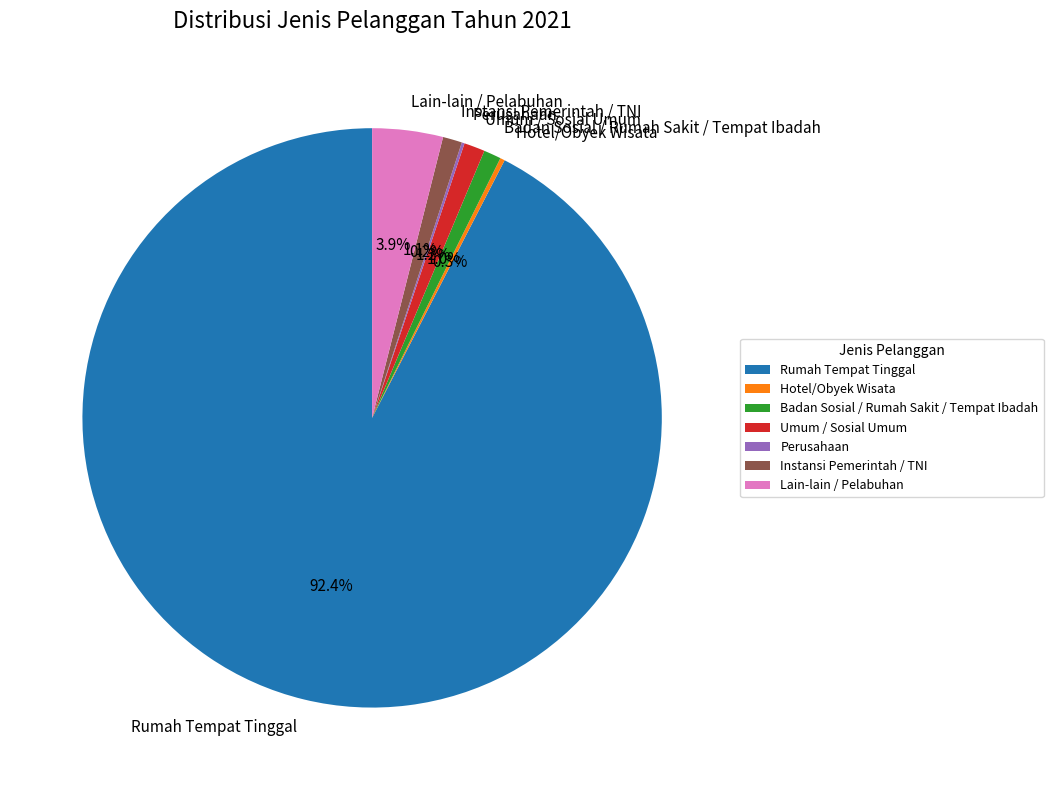

What is the majority slice?

Rumah Tempat Tinggal